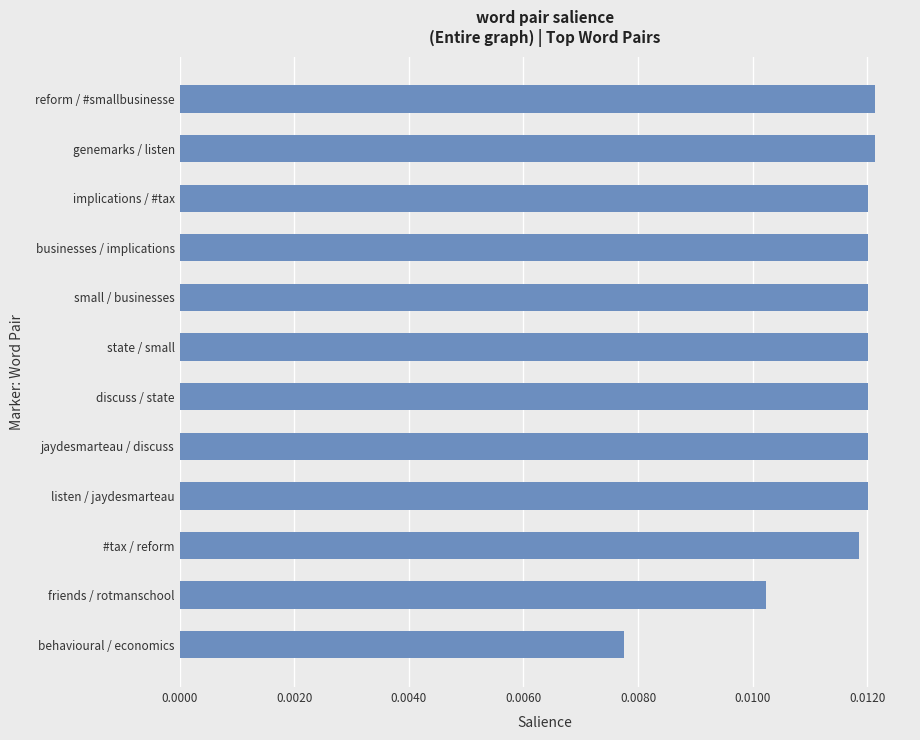

Count the values in the range 0 to 1.

12